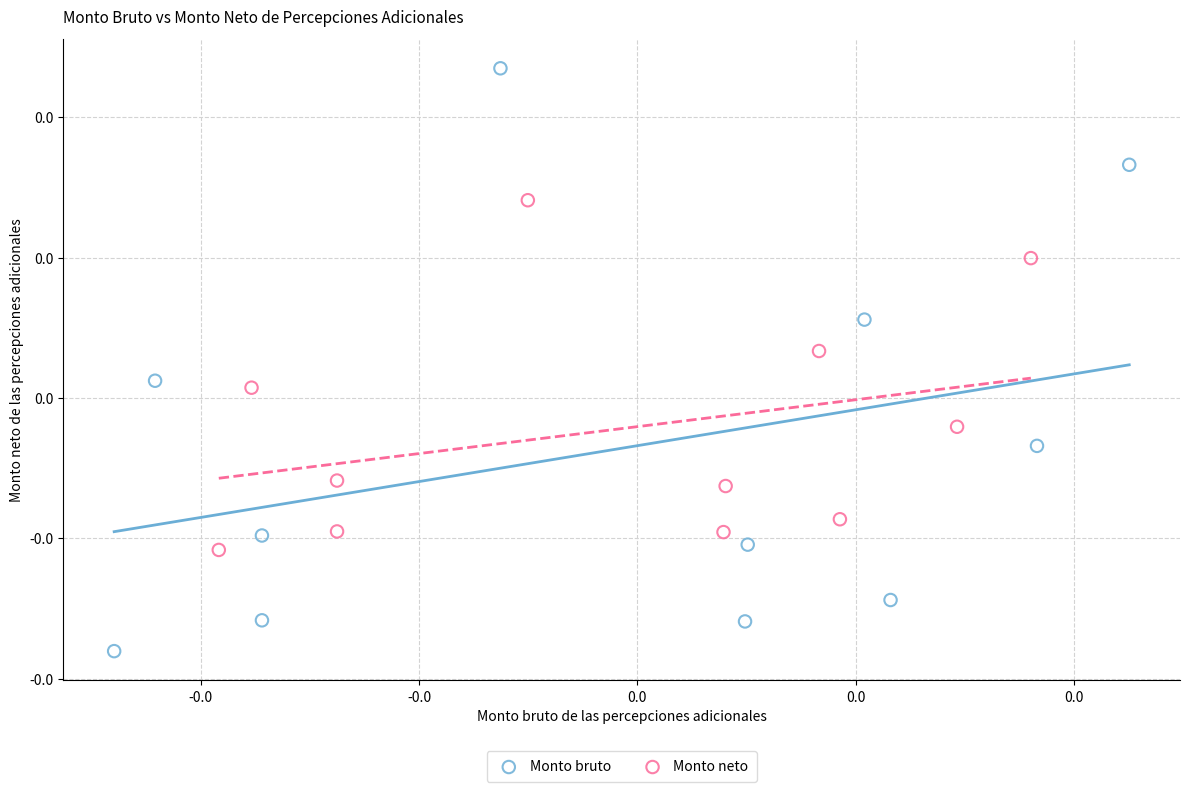

Which series has the widest spread of Y values?

Monto bruto